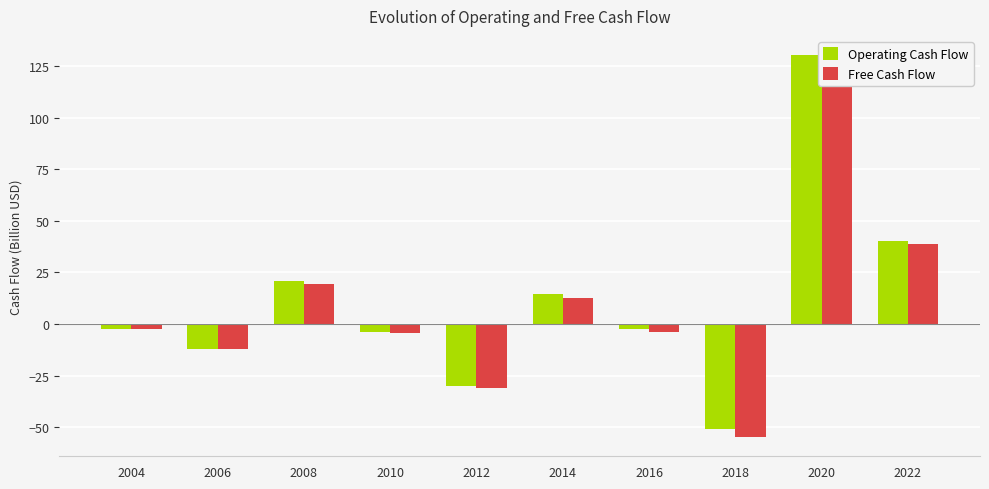

How many values in the Free Cash Flow series exceed -2?

4